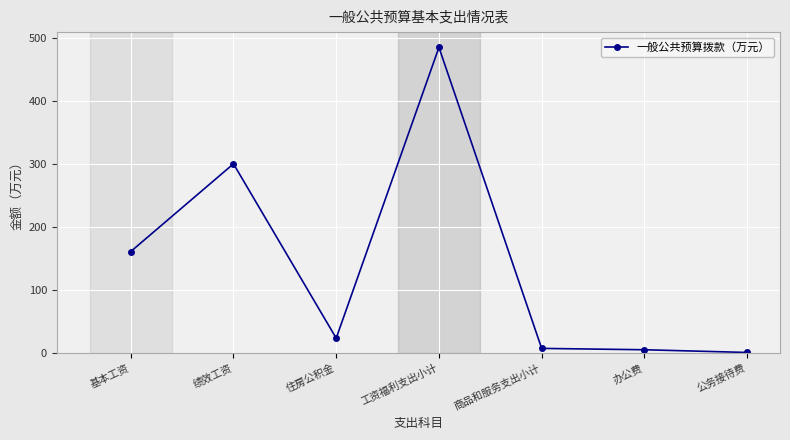

True or false: the data shows 5.3 at 办公费.

True